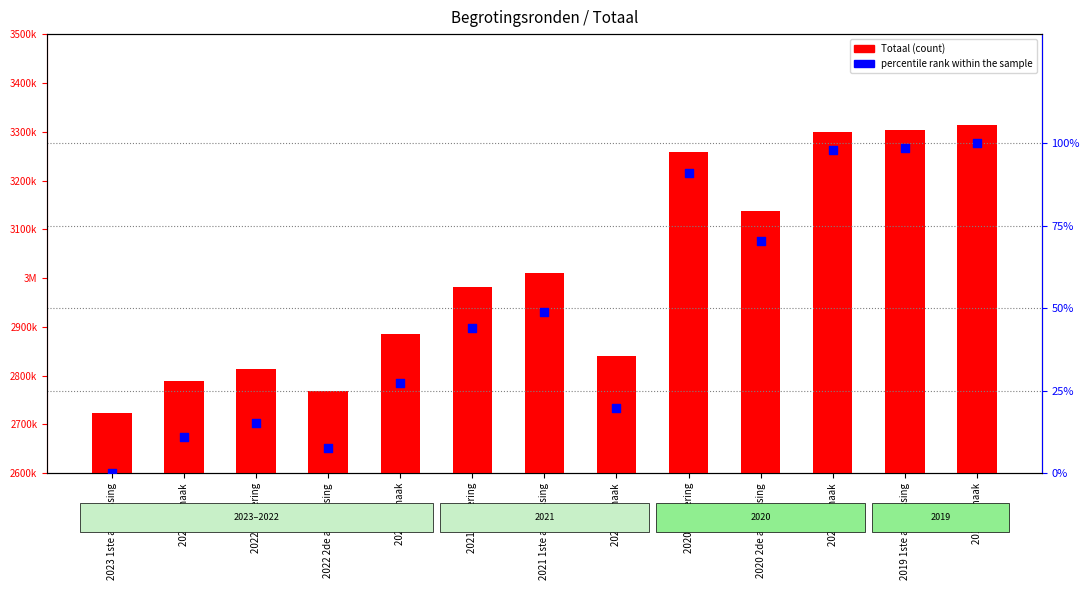

Which series contains the lowest Y value?

percentile rank within the sample